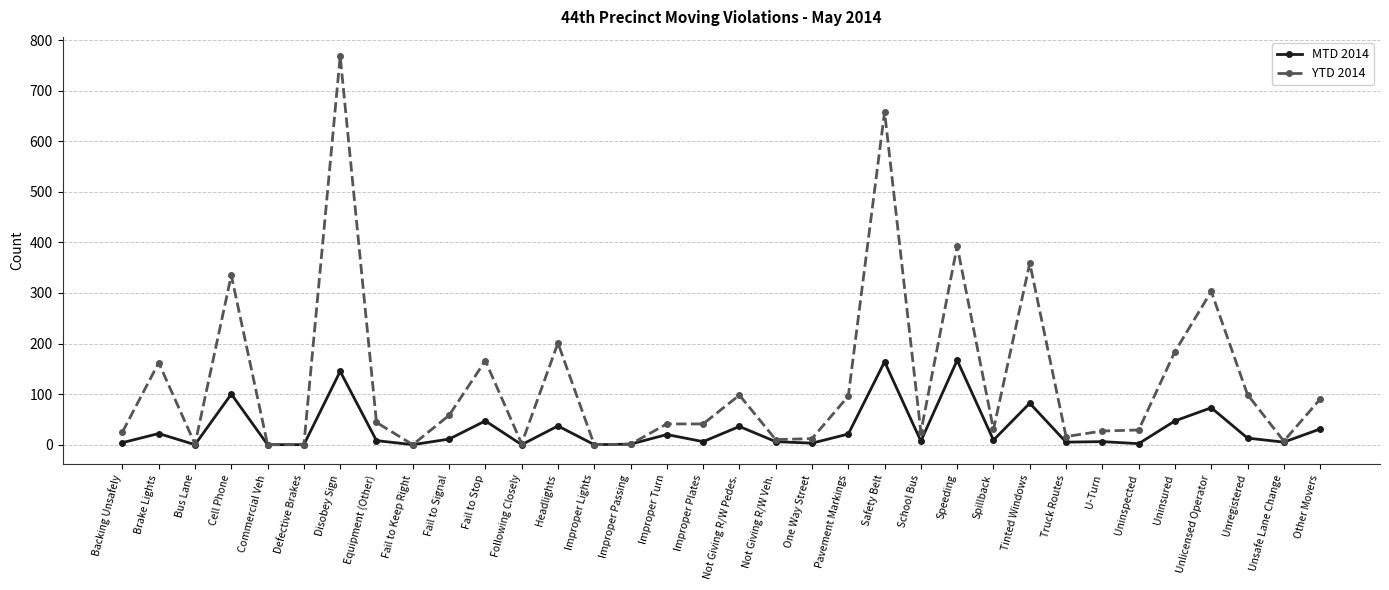

Rank the series by their average value, from highest to lowest.

YTD 2014, MTD 2014